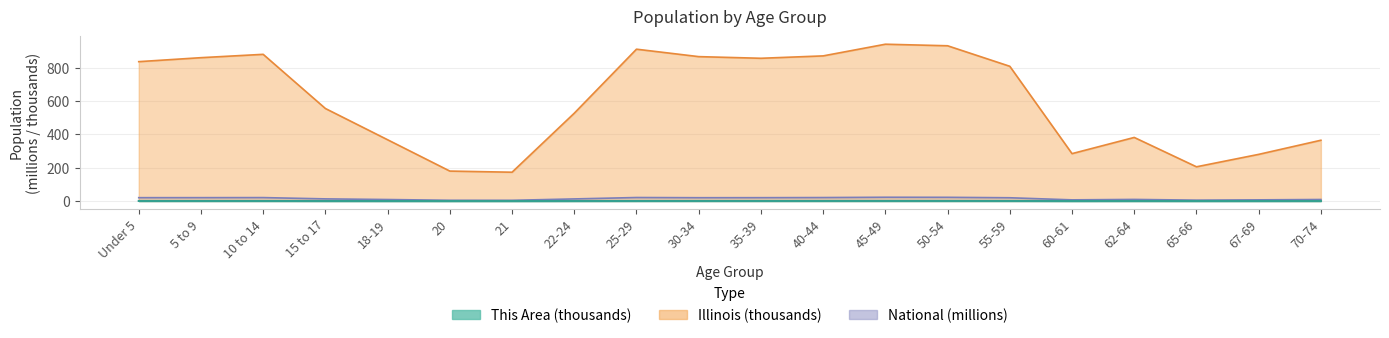

At which category is the sum across all series the highest?

45-49